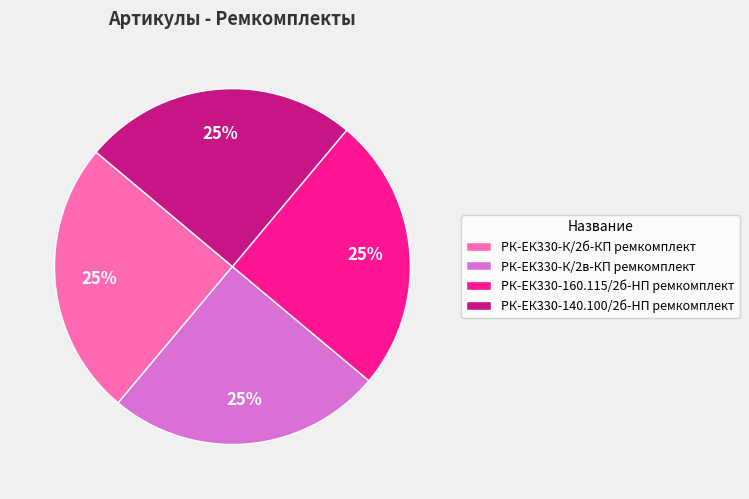

Does any single category account for the majority?

No